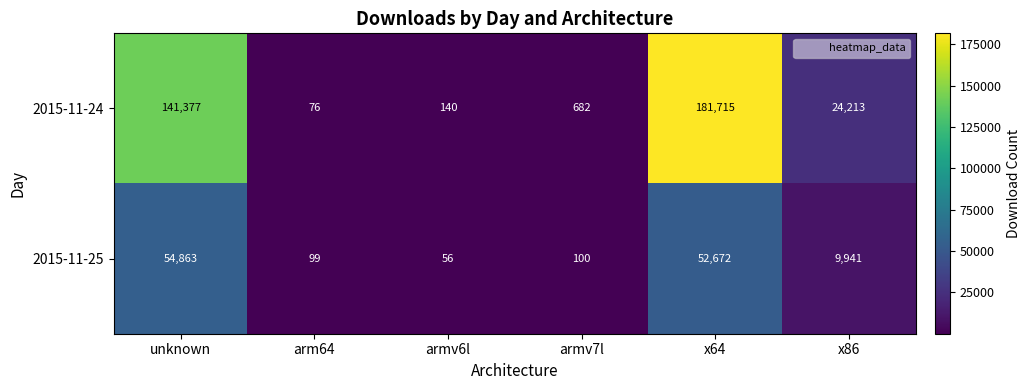

What is the sum of all 2015-11-24 values?

348203